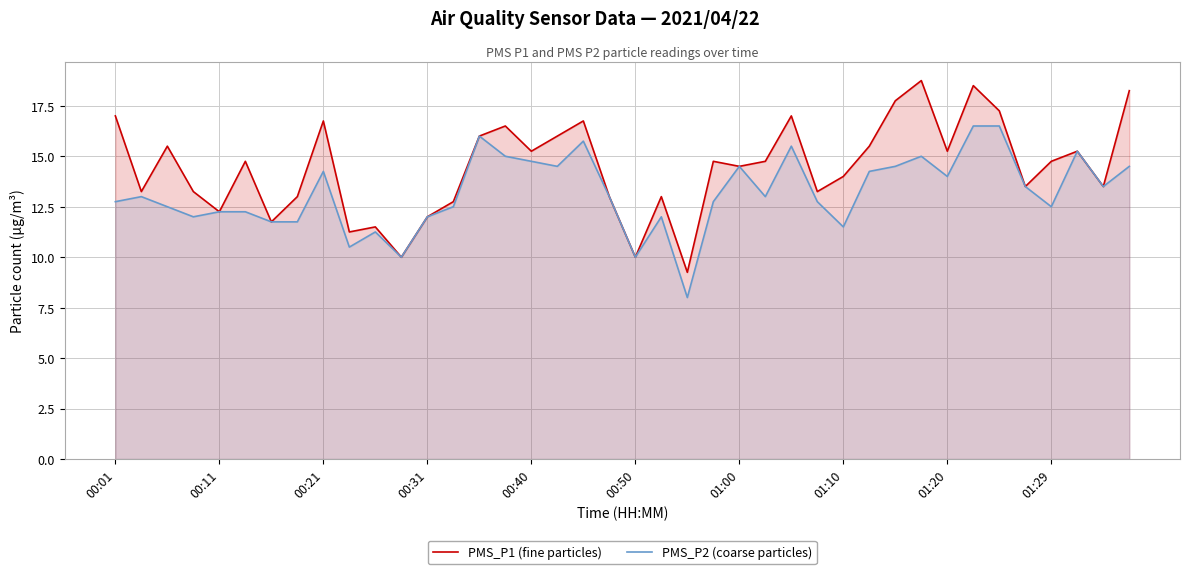

Does the chart display data point markers on the line(s)?

No